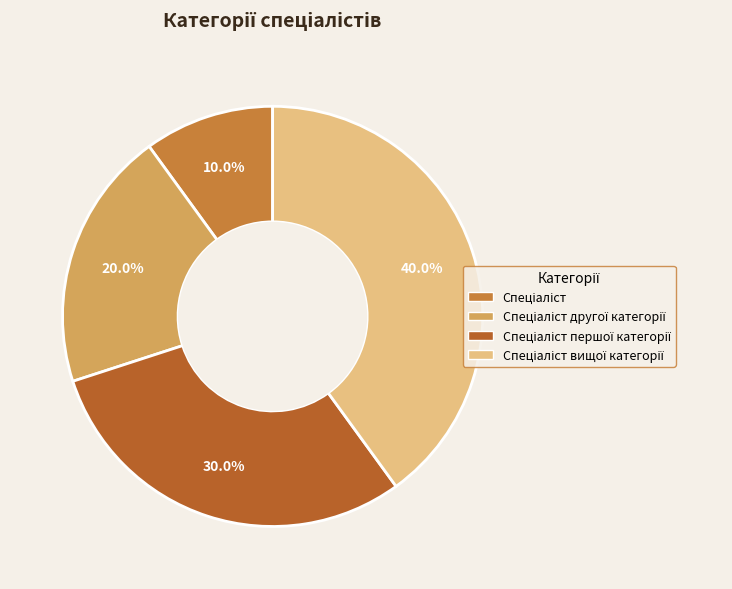

Rank the categories by value from lowest to highest.

Спеціаліст, Спеціаліст другої категорії, Спеціаліст першої категорії, Спеціаліст вищої категорії